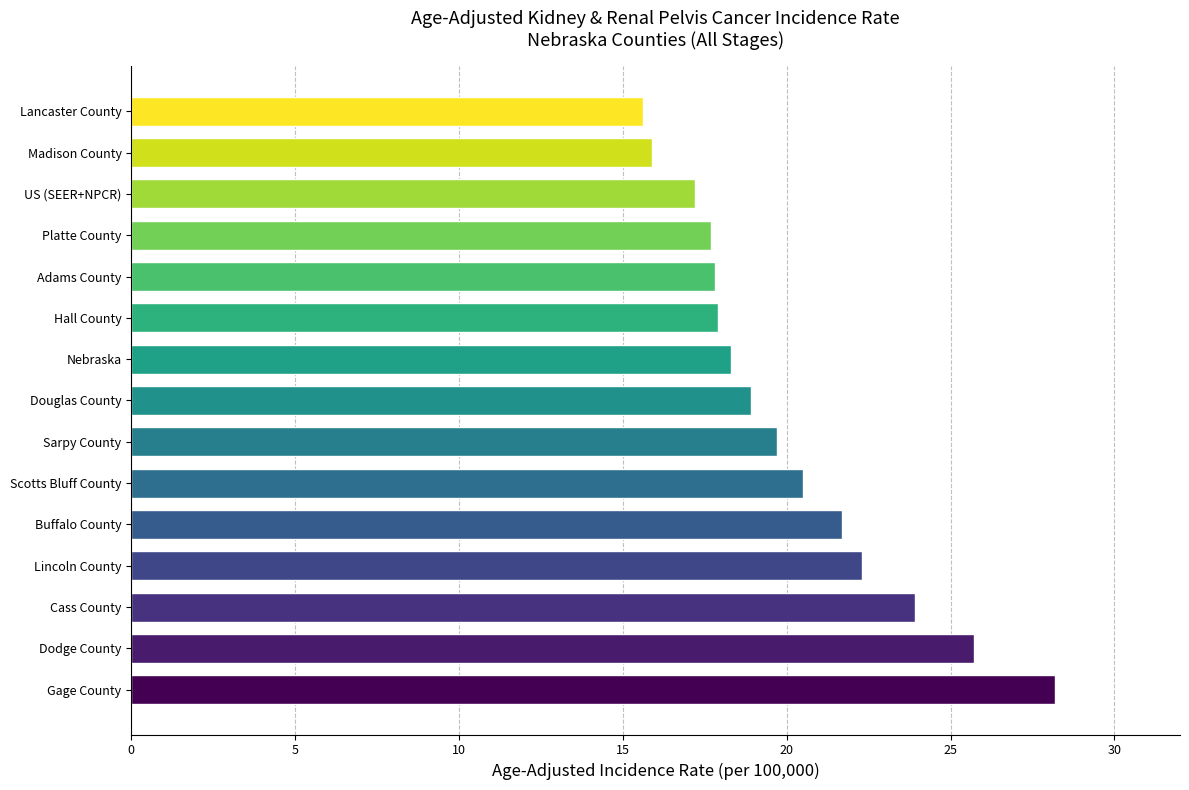

Which label corresponds to the largest value in the chart?

Gage County